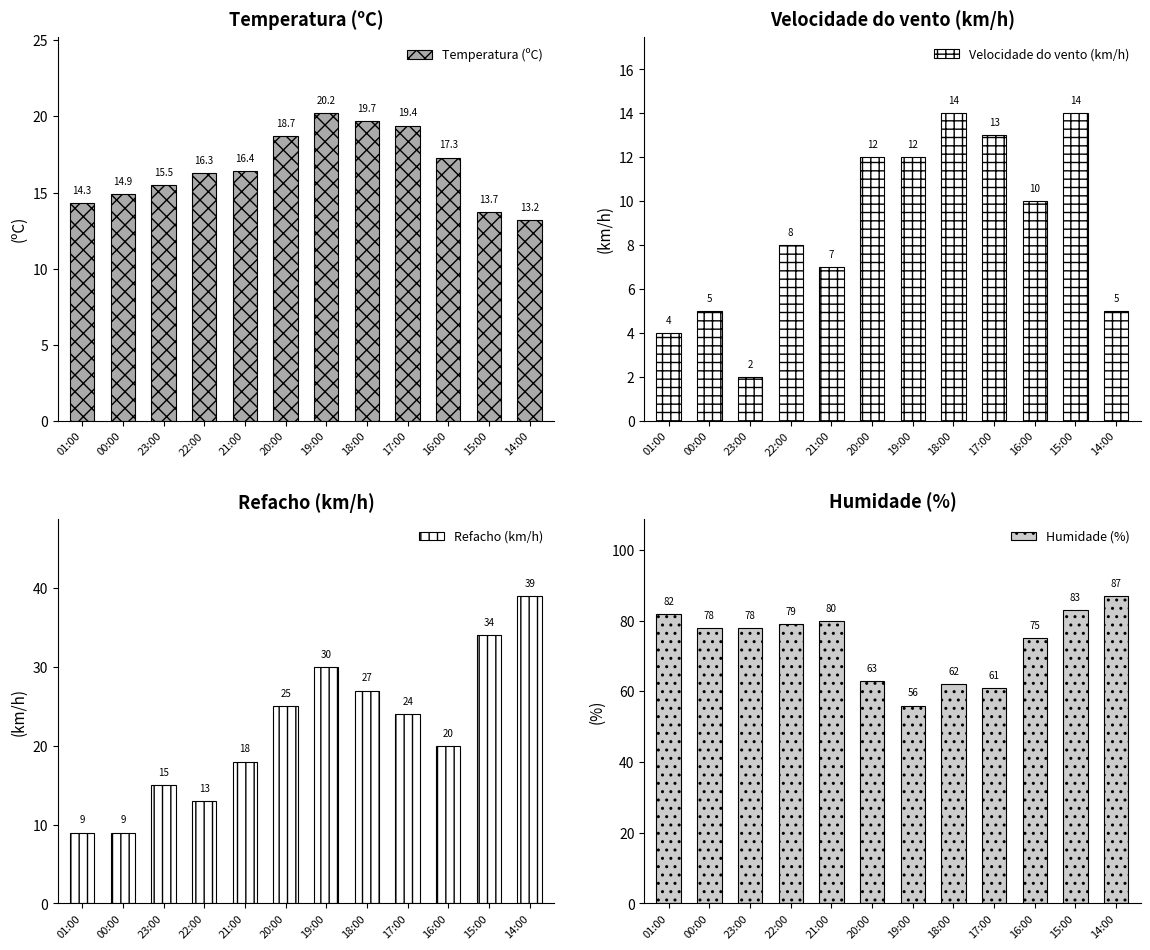

How many data points in Temperatura (ºC) are less than 16?

5